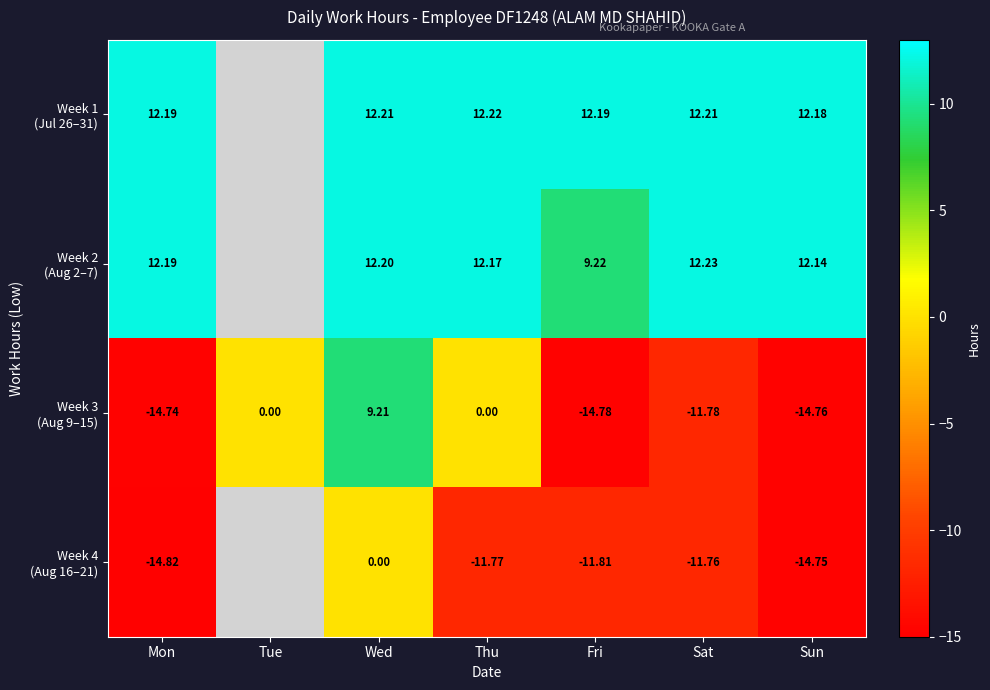

Which category has the lowest value in the Week 1 (Jul 26–31) series?

Sun